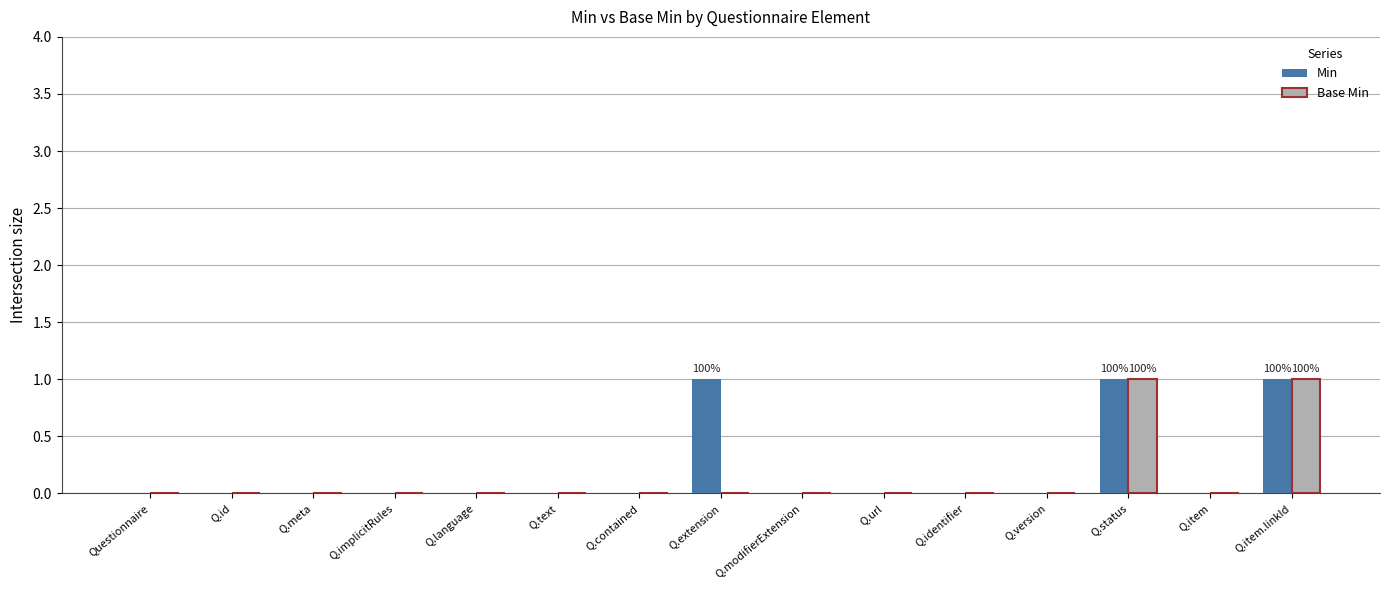

Which series has the largest total across all categories?

Min